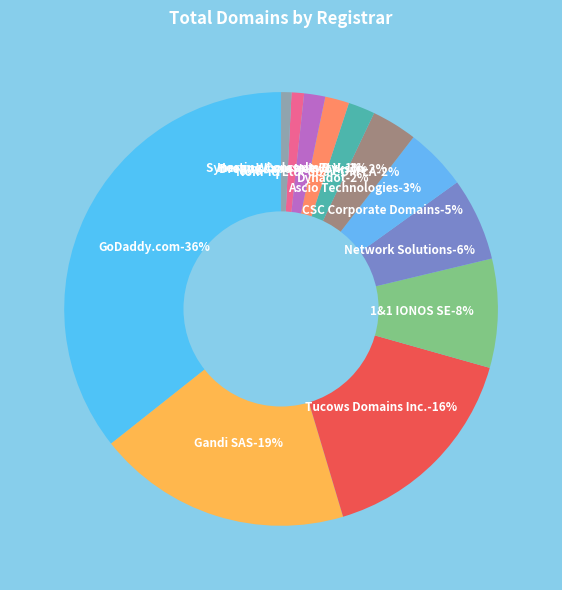

Which has a higher value, Tucows Domains Inc. or Network Solutions, LLC?

Tucows Domains Inc.